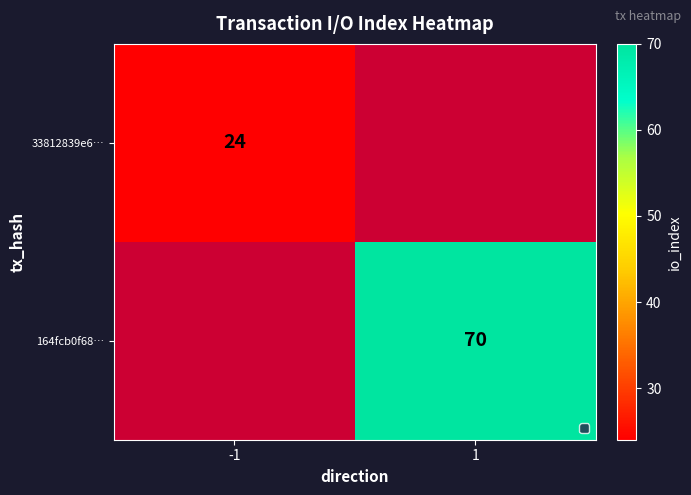

Is the value of 164fcb0f68… at -1 greater than the value of 33812839e6… at -1?

No